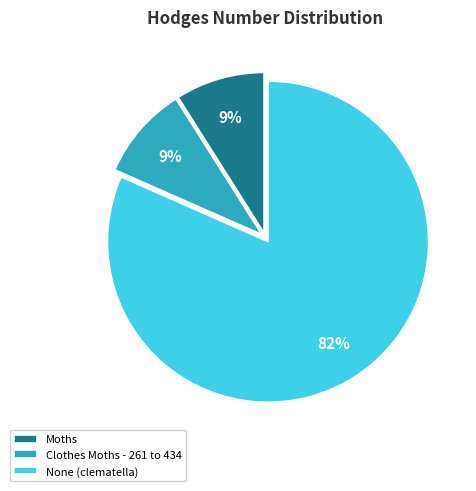

To the nearest percent, what portion does Moths represent?

9%